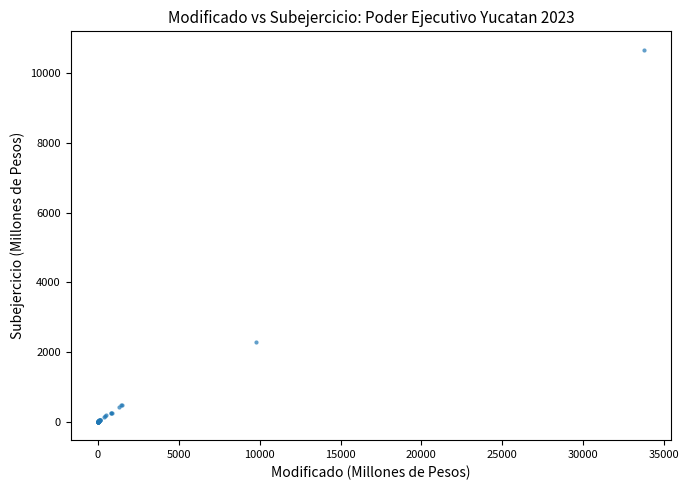

What Y value in the scatter plot is closest to 5334?

2274.8